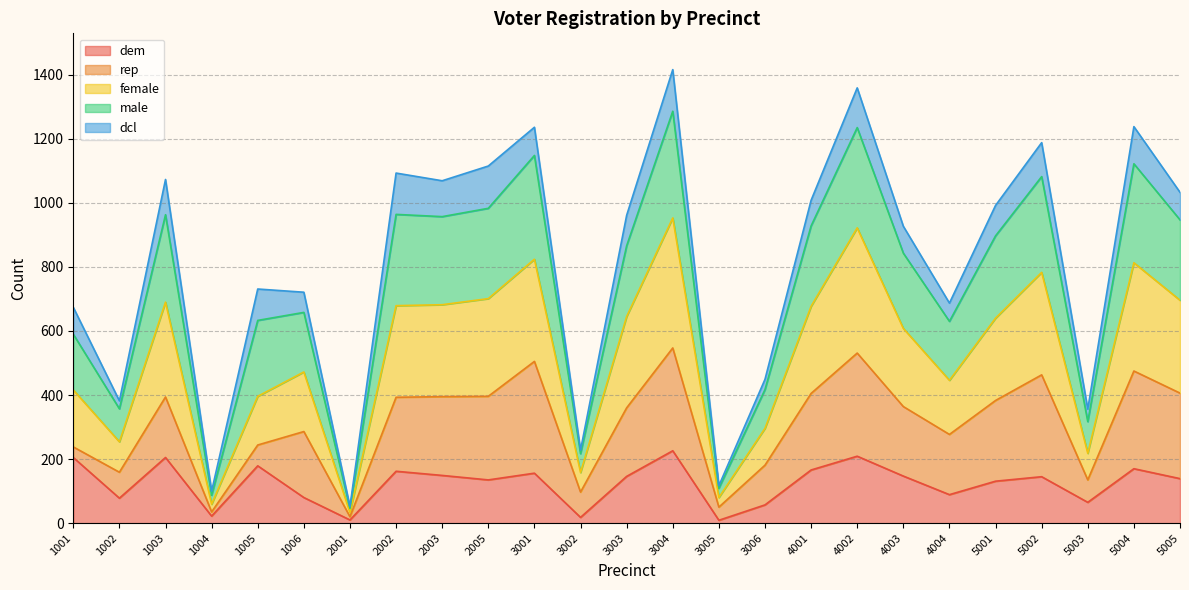

Is the value of dem at 1005 greater than the value of male at 5002?

No